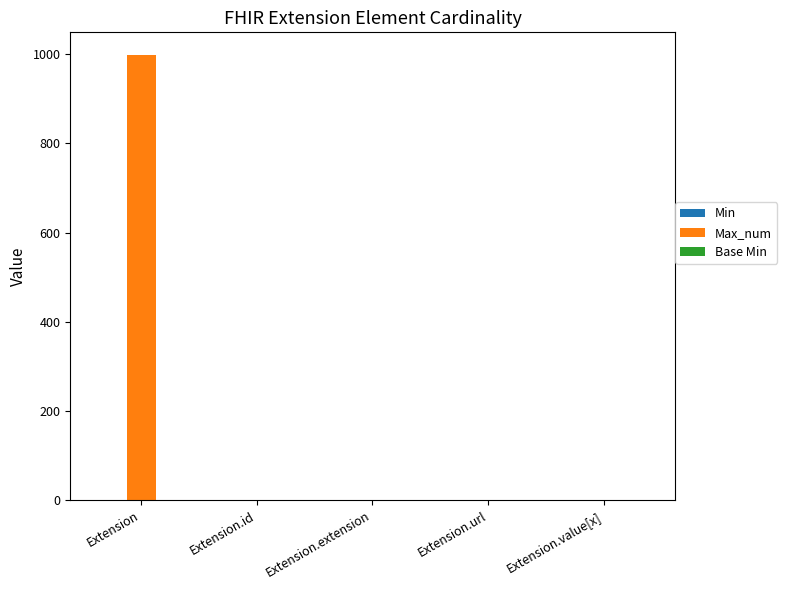

What is the maximum value shown in the chart?

999